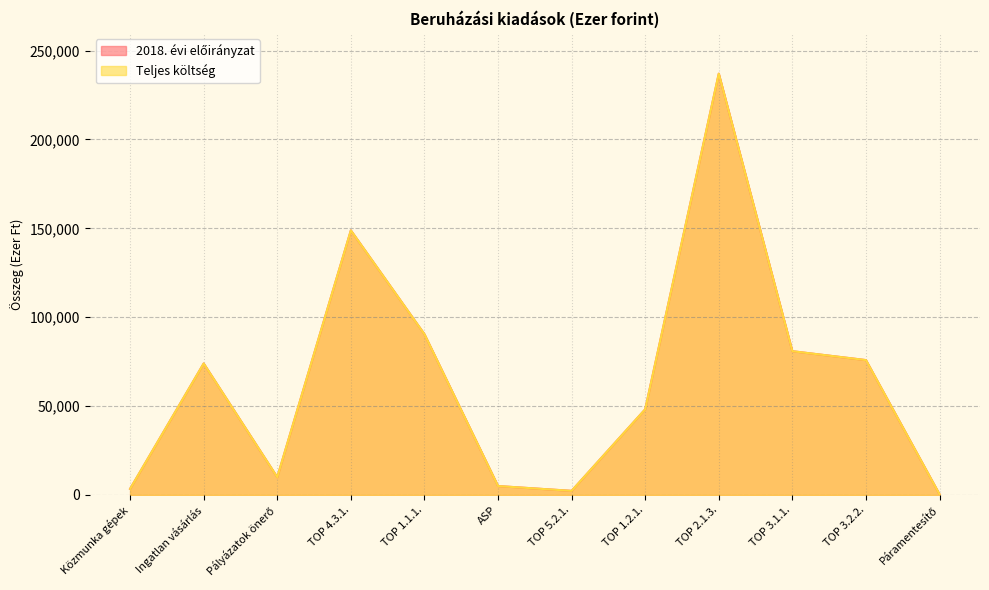

Which category has the lowest value across all series?

Páramentesítő